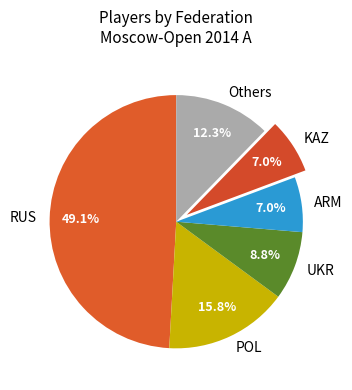

True or false: POL accounts for 26% of the total.

False